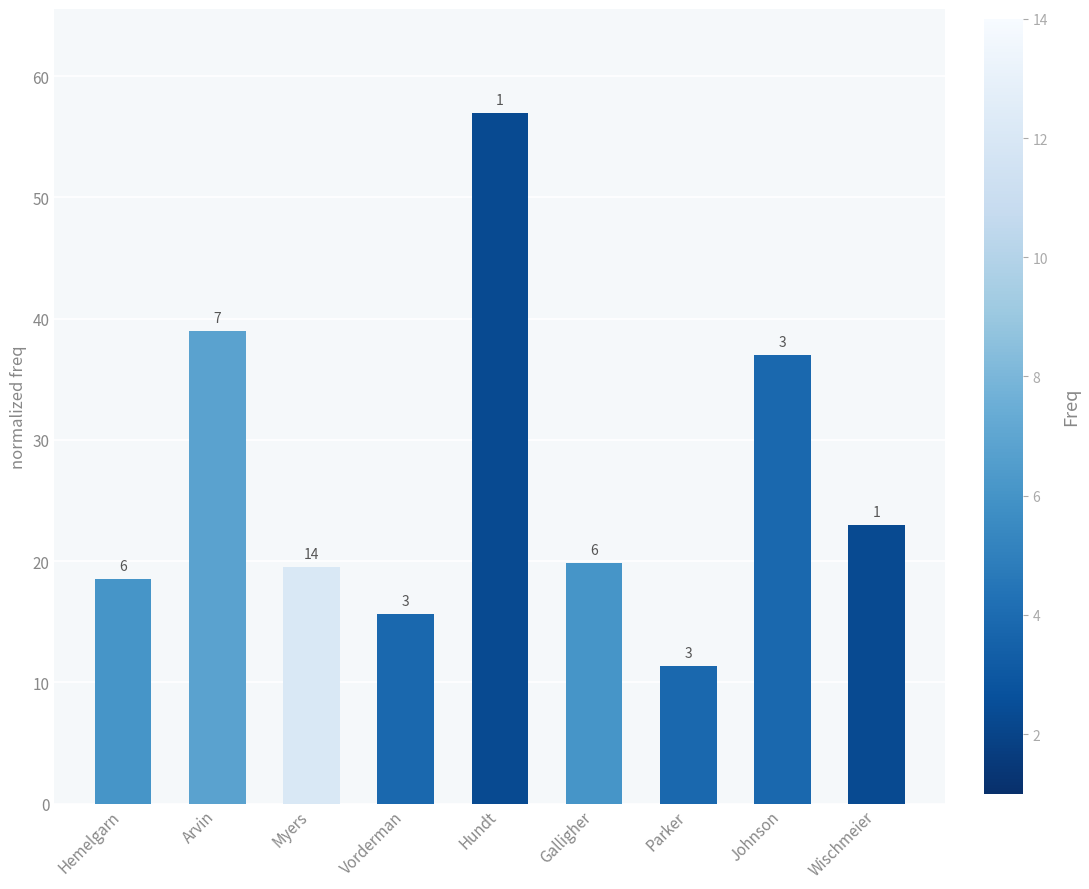

Which has a higher value, Arvin or Galligher?

Arvin